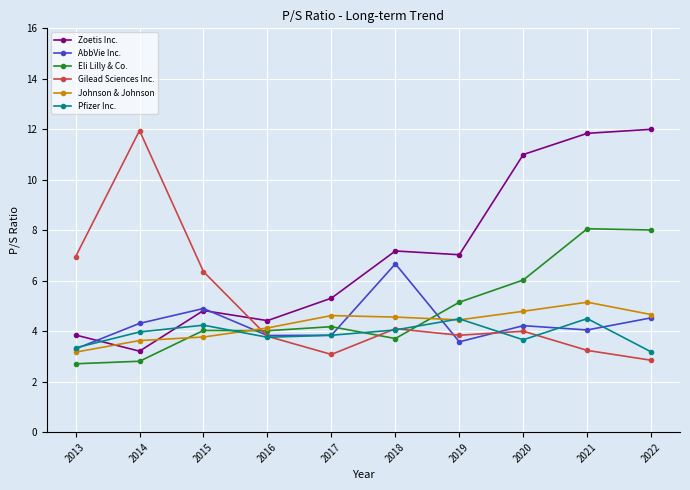

What is the difference between the maximum and minimum values in the Johnson & Johnson series?

2.0